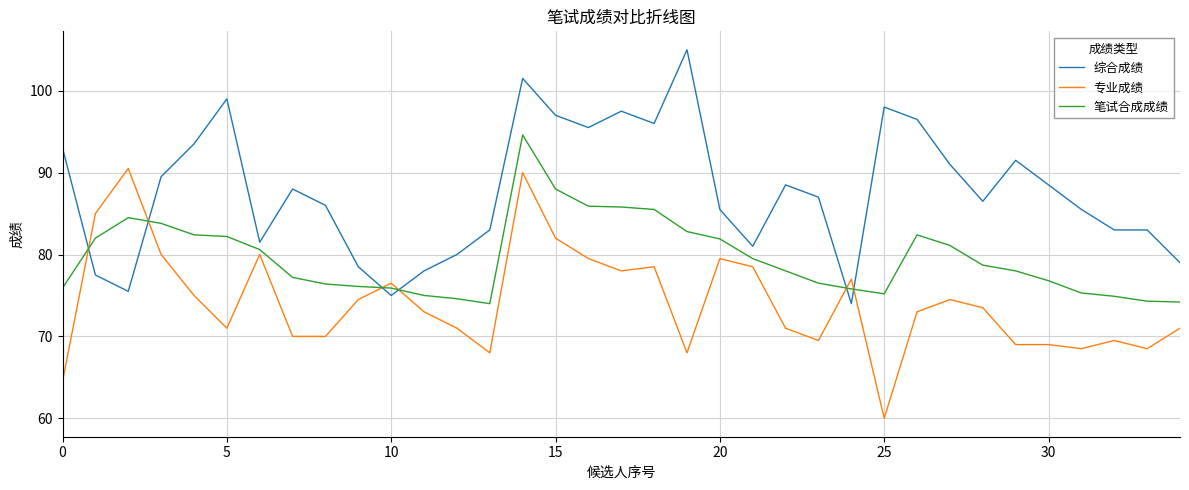

What are all the series names shown in the legend?

综合成绩, 专业成绩, 笔试合成成绩